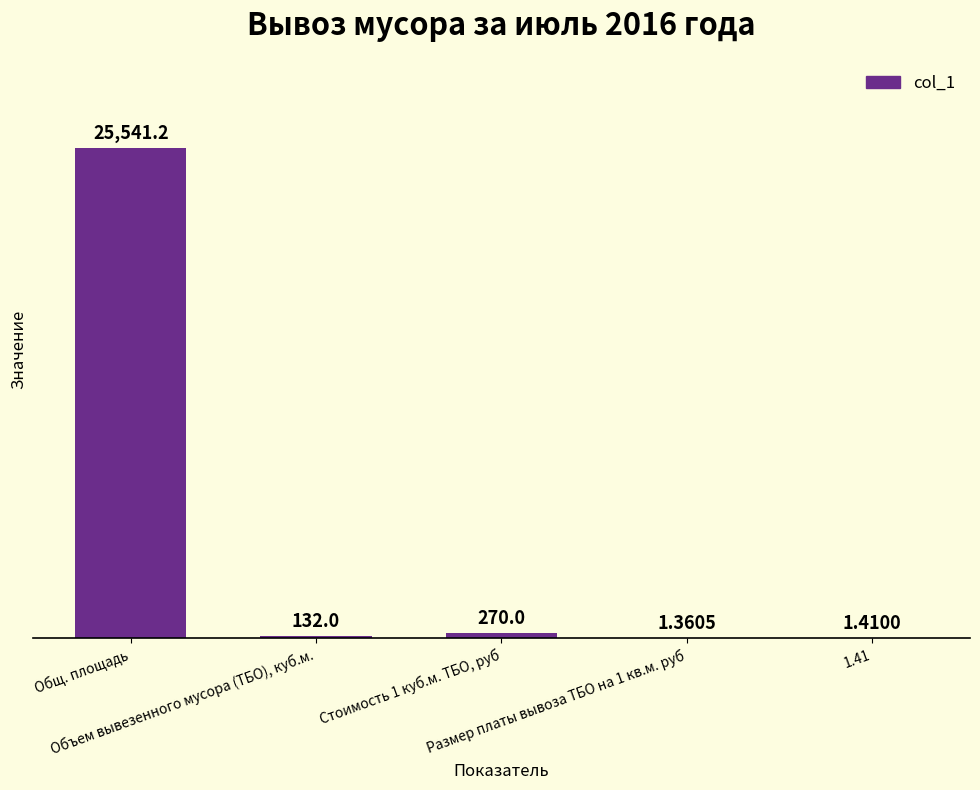

Count the number of categories in the chart.

5